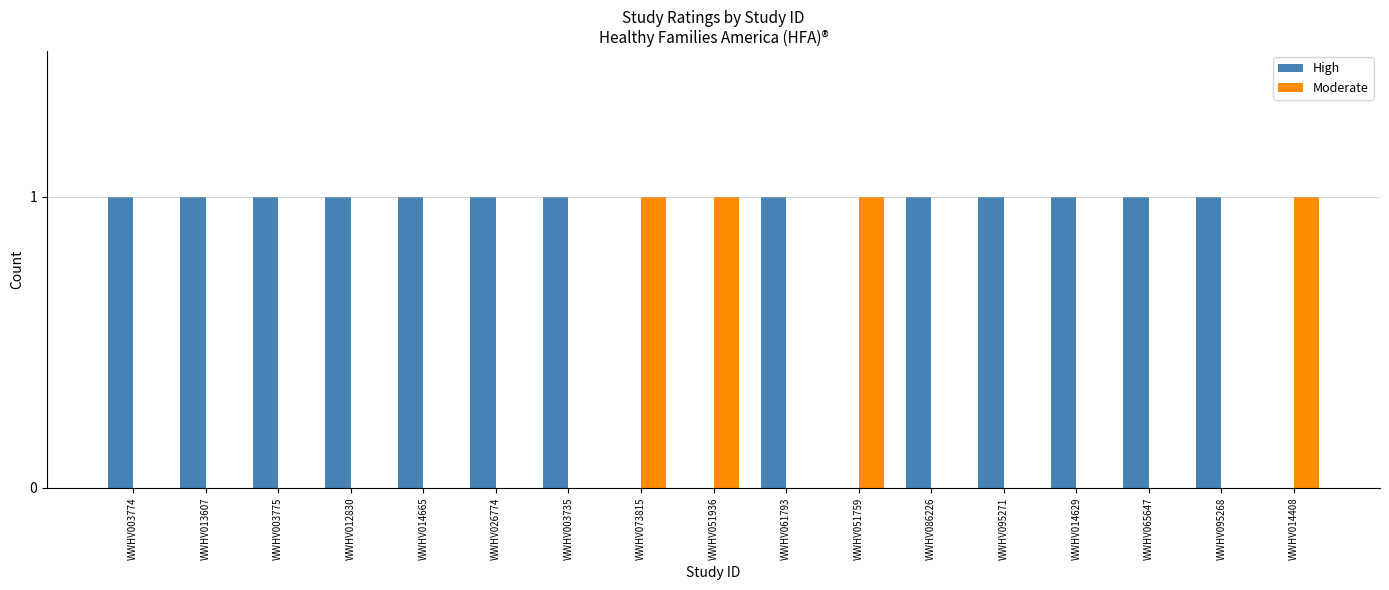

Which series has the largest total across all categories?

High